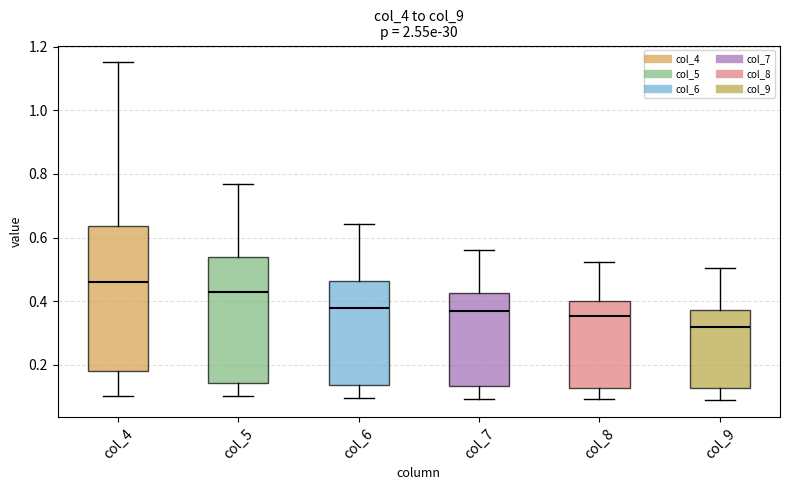

Reading left to right, transcribe this box plot: for each box, give where its median line is, the range the box spans, and where its two whiskers end, as read against the y-axis. The values are not printed on the chart, so give them approximately, as read against the axis.

col_4: median 0.46, box 0.18 to 0.64, whiskers 0.10 to 1.16
col_5: median 0.42, box 0.14 to 0.54, whiskers 0.10 to 0.76
col_6: median 0.38, box 0.14 to 0.46, whiskers 0.10 to 0.64
col_7: median 0.38, box 0.14 to 0.42, whiskers 0.10 to 0.56
col_8: median 0.36, box 0.12 to 0.40, whiskers 0.10 to 0.52
col_9: median 0.32, box 0.12 to 0.38, whiskers 0.08 to 0.50